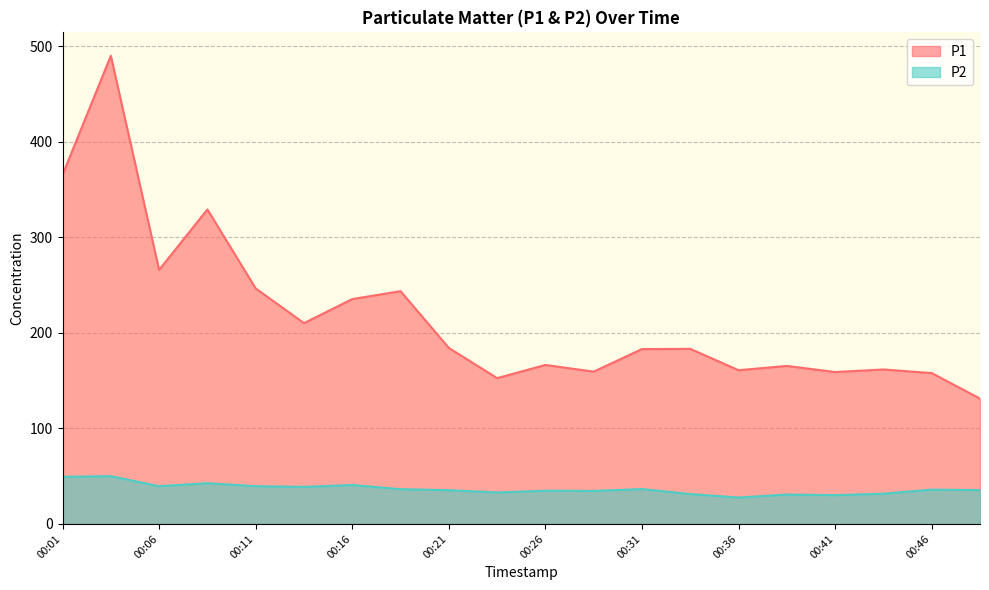

At which label does P1 first exceed 183?

00:01